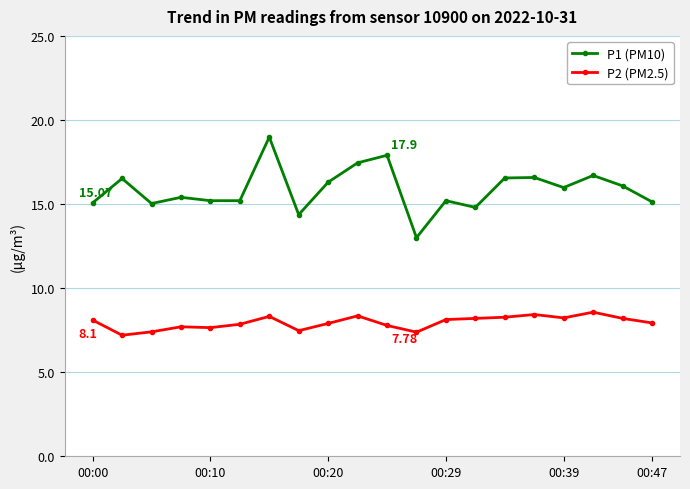

What is the highest value of the P1 (PM10) series?

19.0